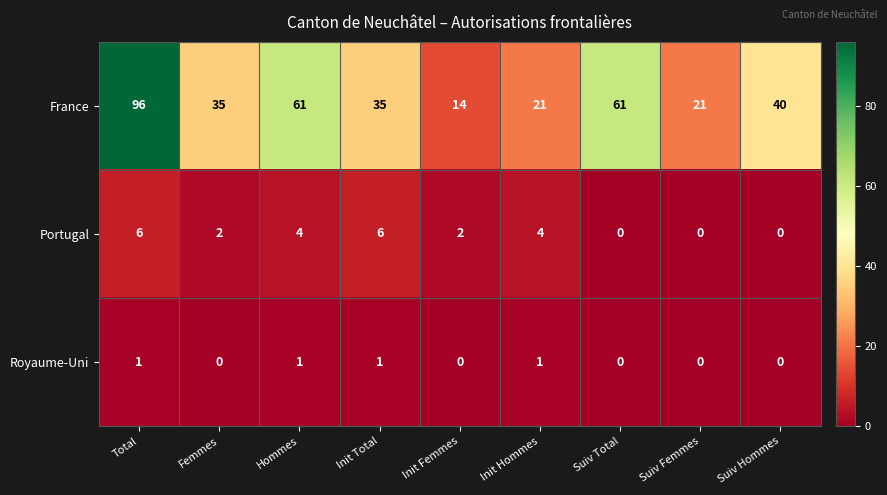

Which series has the largest total across all categories?

France